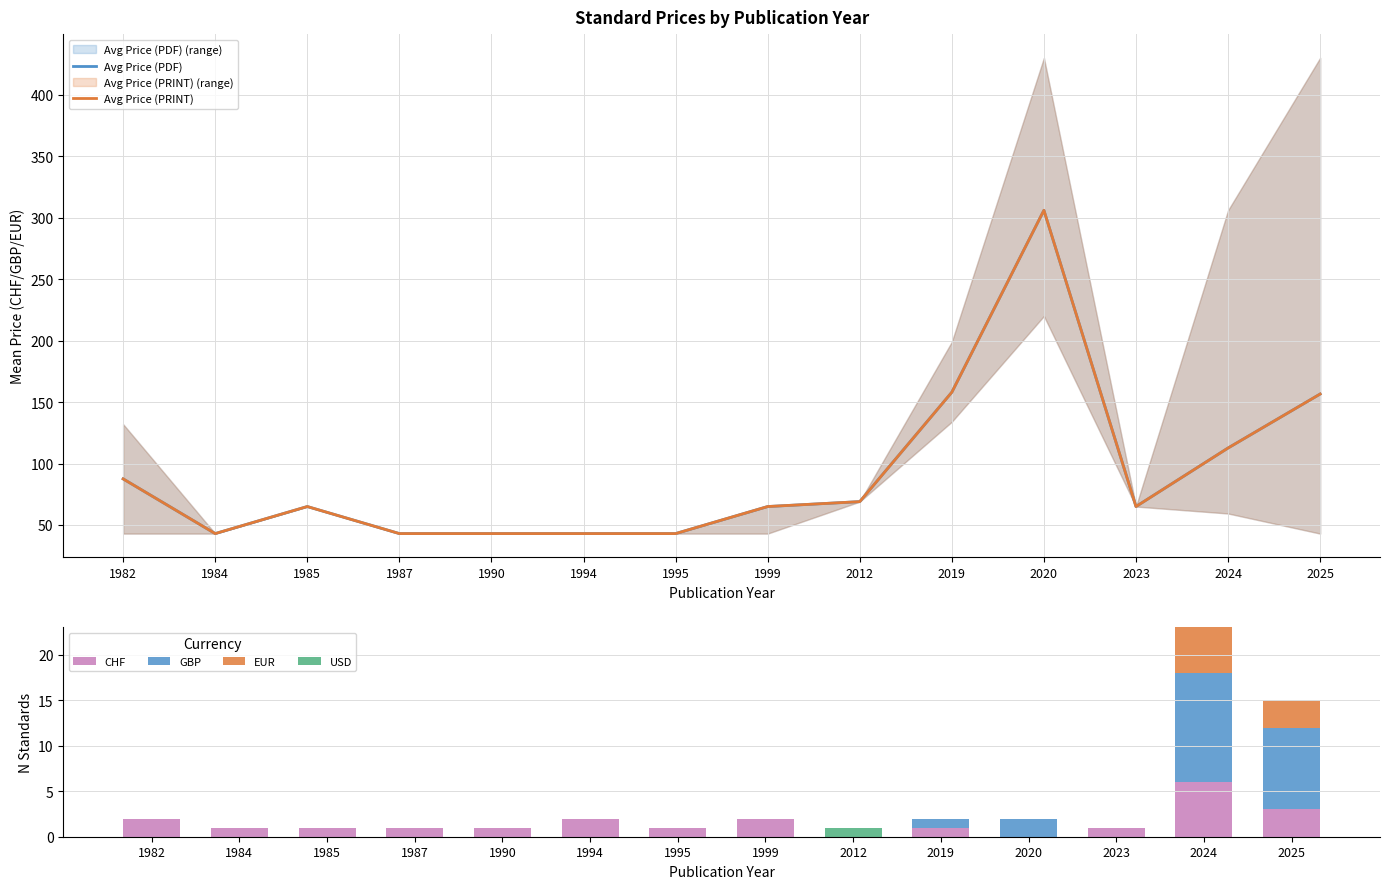

Is it true that GBP equals 12.0 at 2024?

True